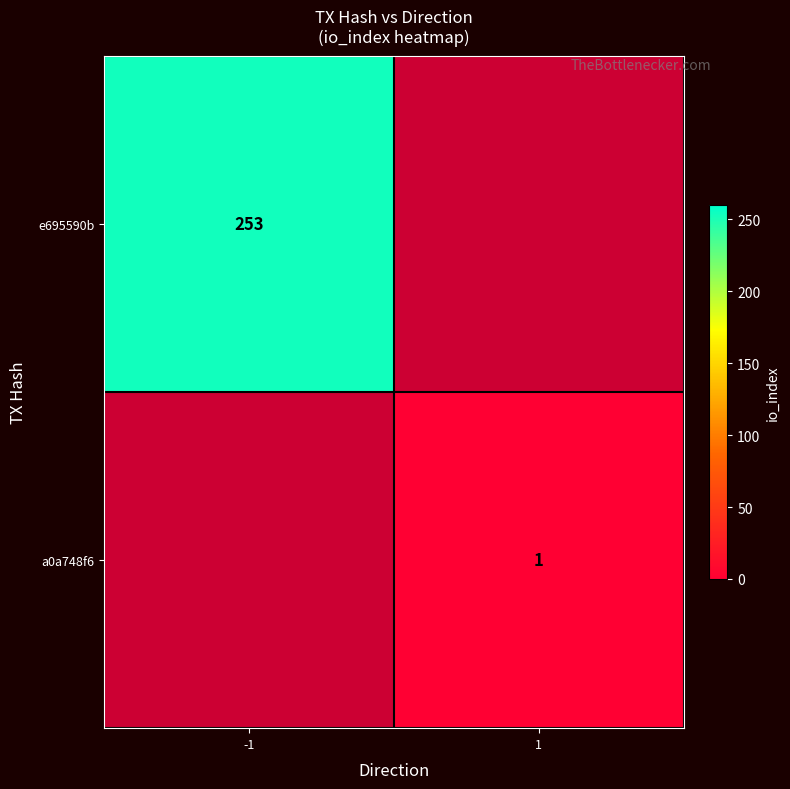

What is the greatest value displayed?

253.0